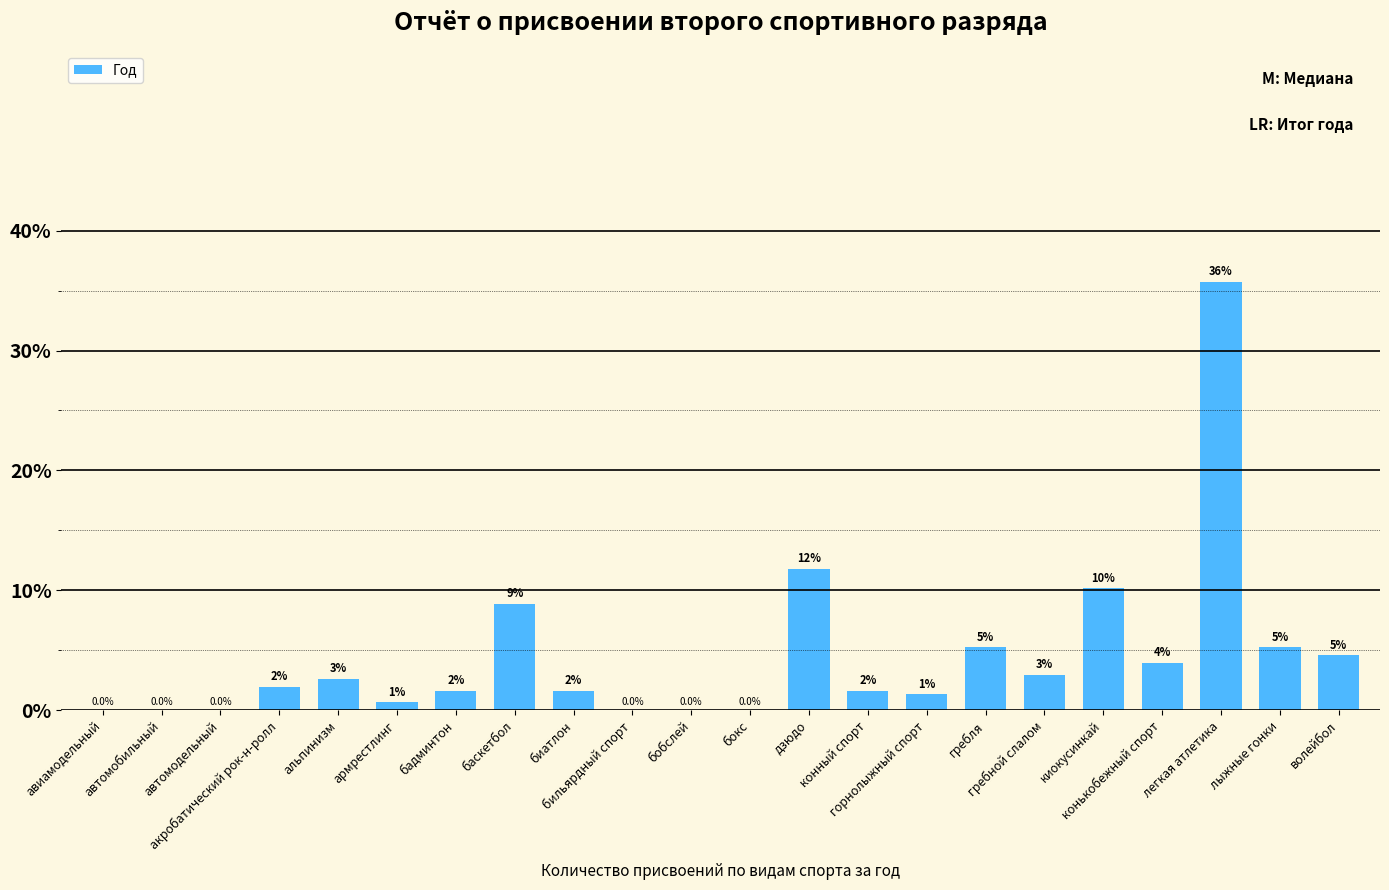

What is the maximum value shown in the chart?

35.7